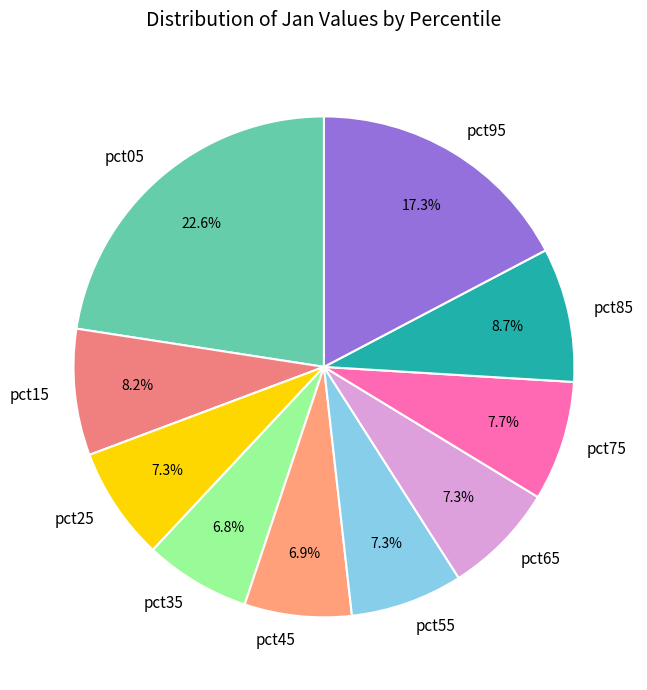

Which slice is the largest?

pct05